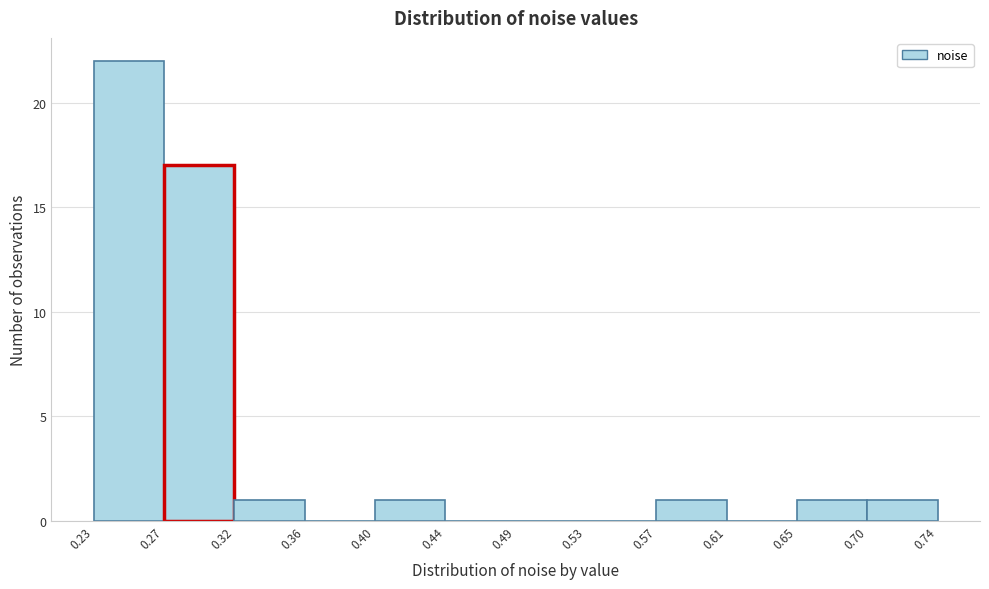

Reading left to right, list every bar in this chart as the range it spans on the x-axis followed by its height. The values are not printed on the chart, so give them approximately, as read against the axis.

0.23 to 0.27: 22
0.27 to 0.32: 17
0.32 to 0.36: 1
0.36 to 0.40: 0
0.40 to 0.44: 1
0.44 to 0.49: 0
0.49 to 0.53: 0
0.53 to 0.57: 0
0.57 to 0.61: 1
0.61 to 0.65: 0
0.65 to 0.70: 1
0.70 to 0.74: 1